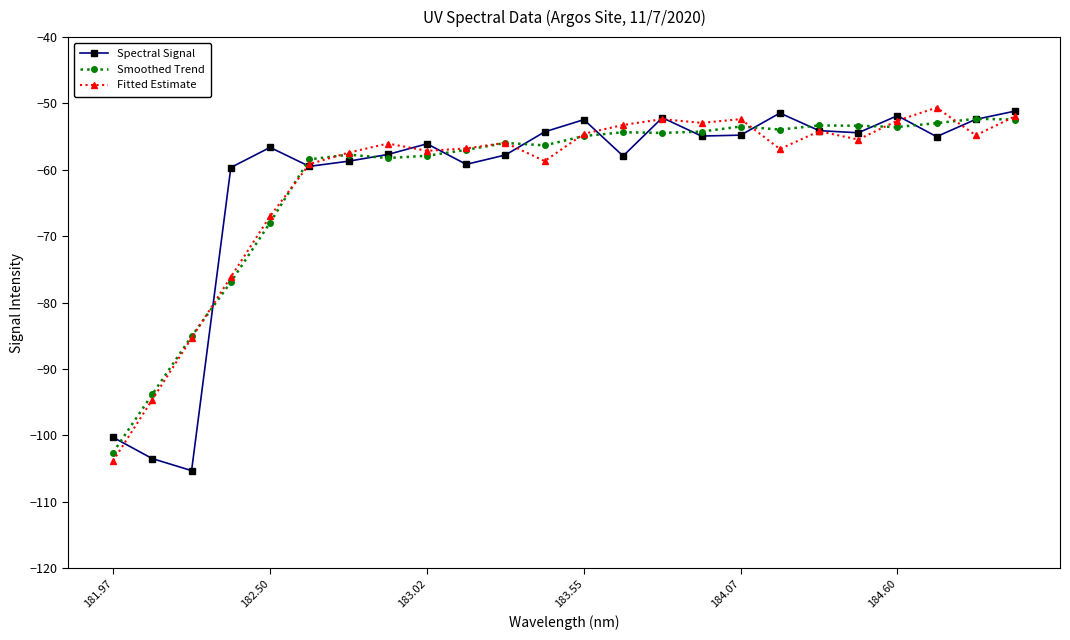

What is the minimum value shown in the chart?

-105.3